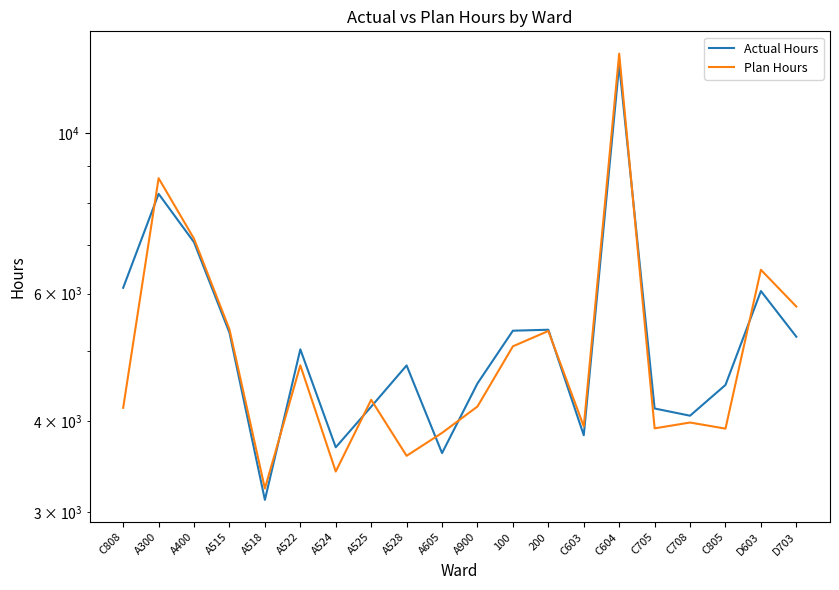

How many values in the Actual Hours series are below 5028?

10